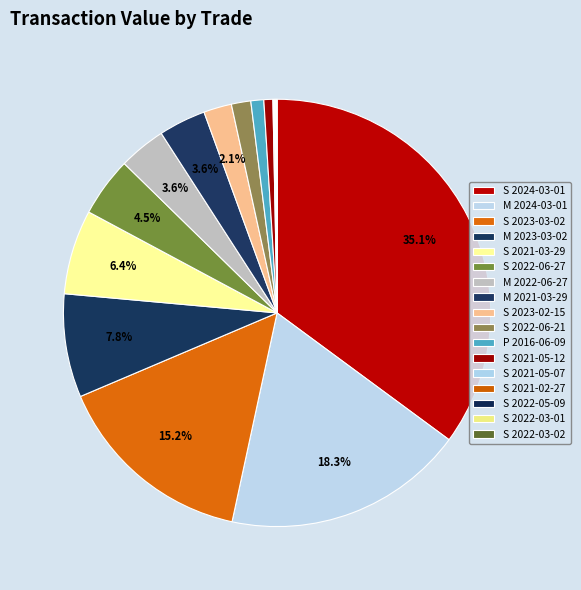

What percentage is the M 2021-03-29 slice, to the nearest percent?

4%